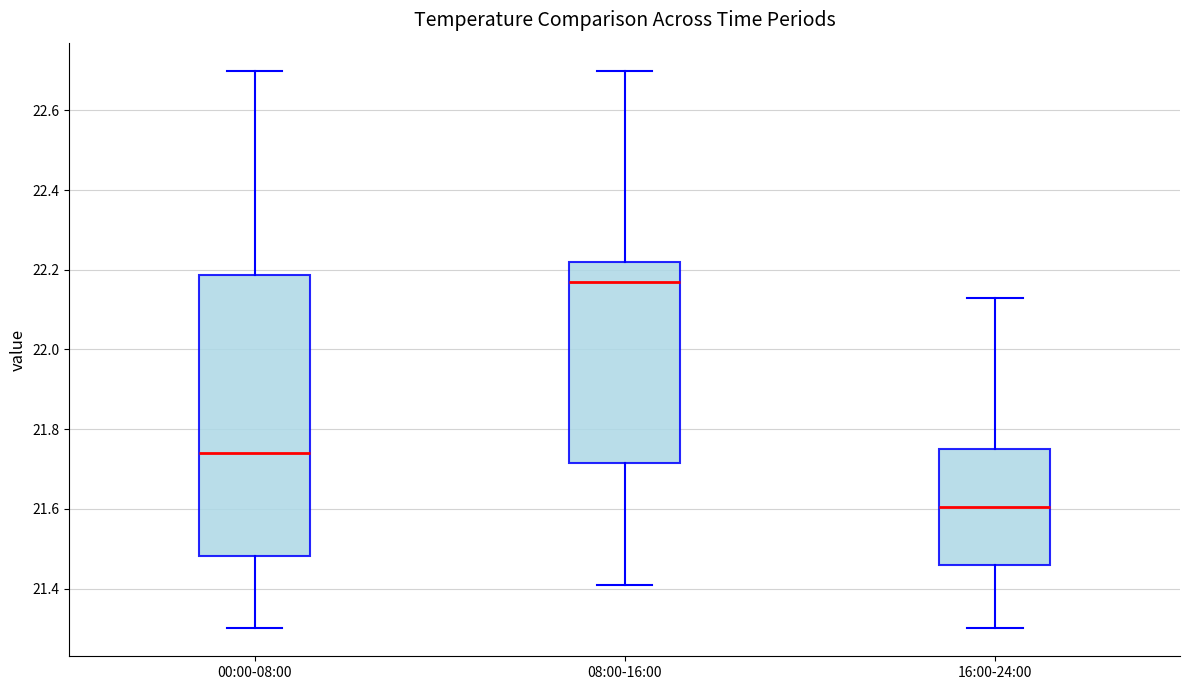

Which box's median line is the highest?

08:00-16:00